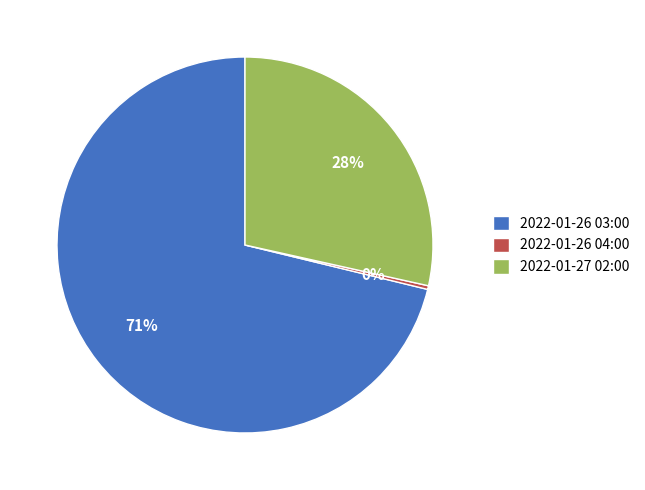

How many segments does this pie chart have?

3